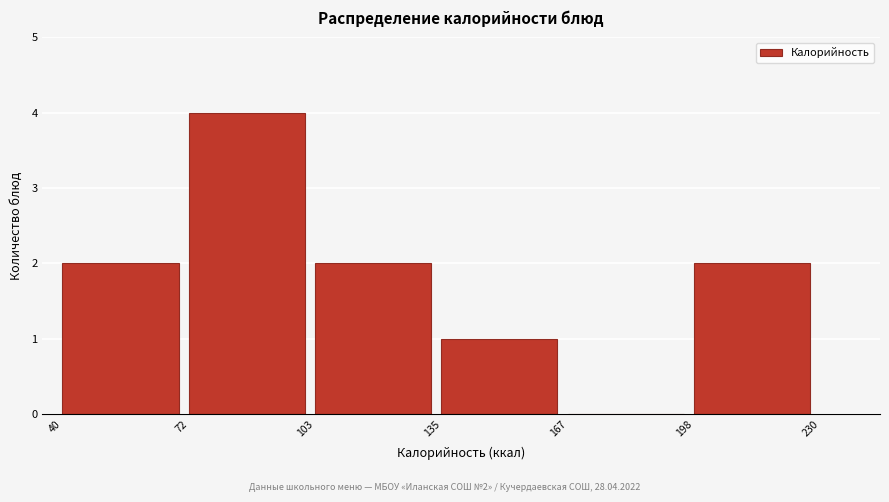

Over which range of the x-axis is the bar tallest?

72 to 103